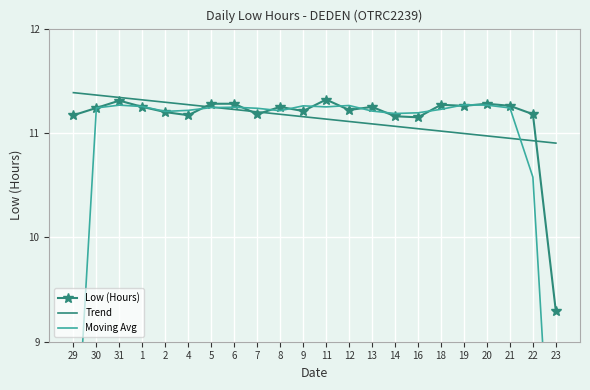

Which series ends up on top after the final intersection of Moving Avg and Low (Hours)?

Low (Hours)